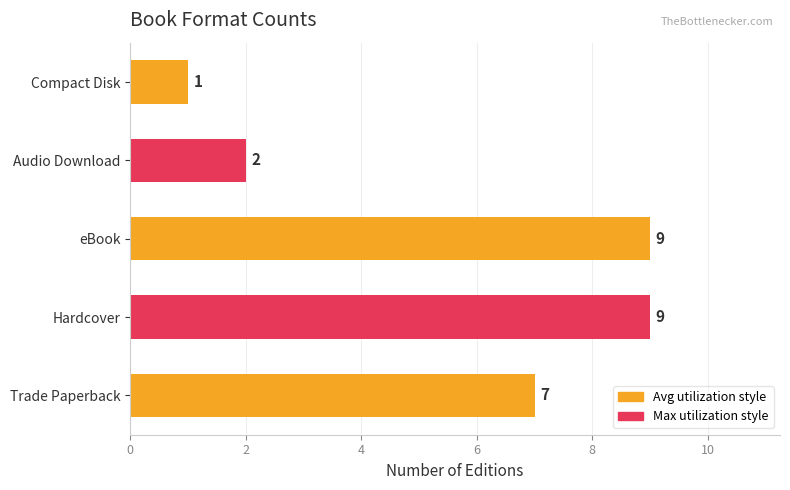

Reading top to bottom, transcribe all the data shown in this chart.

Compact Disk=1	Audio Download=2	eBook=9	Hardcover=9	Trade Paperback=7